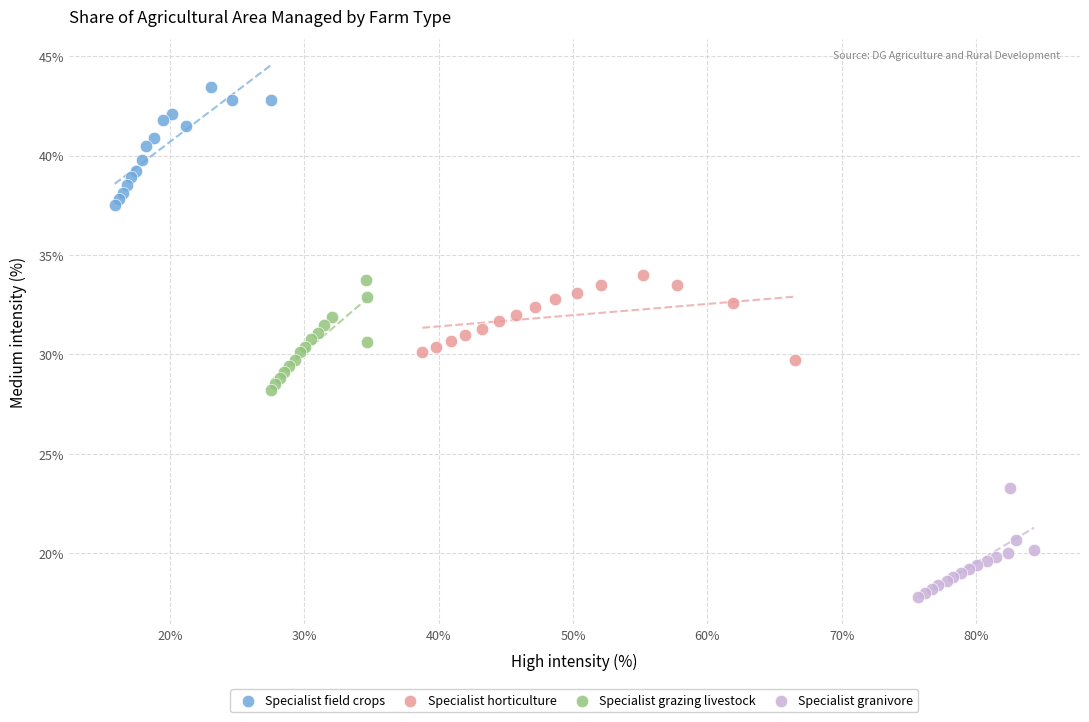

Which series reaches the minimum Y coordinate?

Specialist granivore